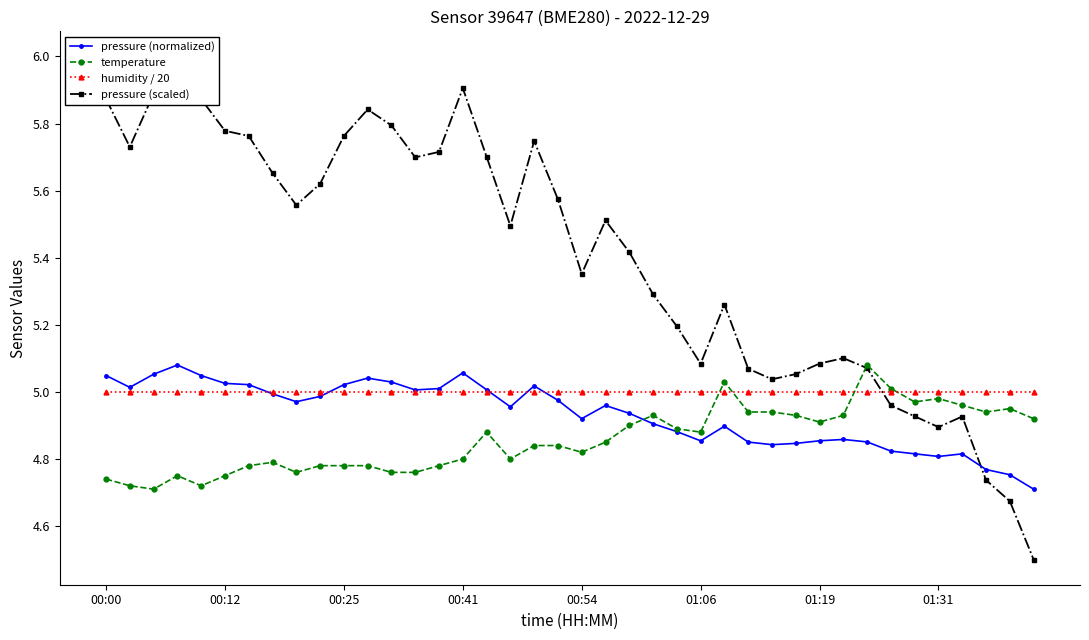

Does the chart display data point markers on the line(s)?

Yes